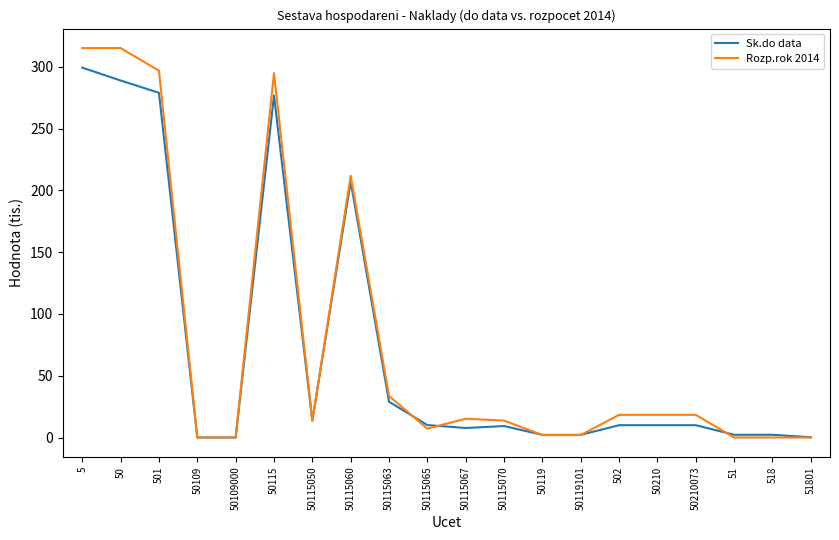

Rank the series by their average value, from lowest to highest.

Sk.do data, Rozp.rok 2014